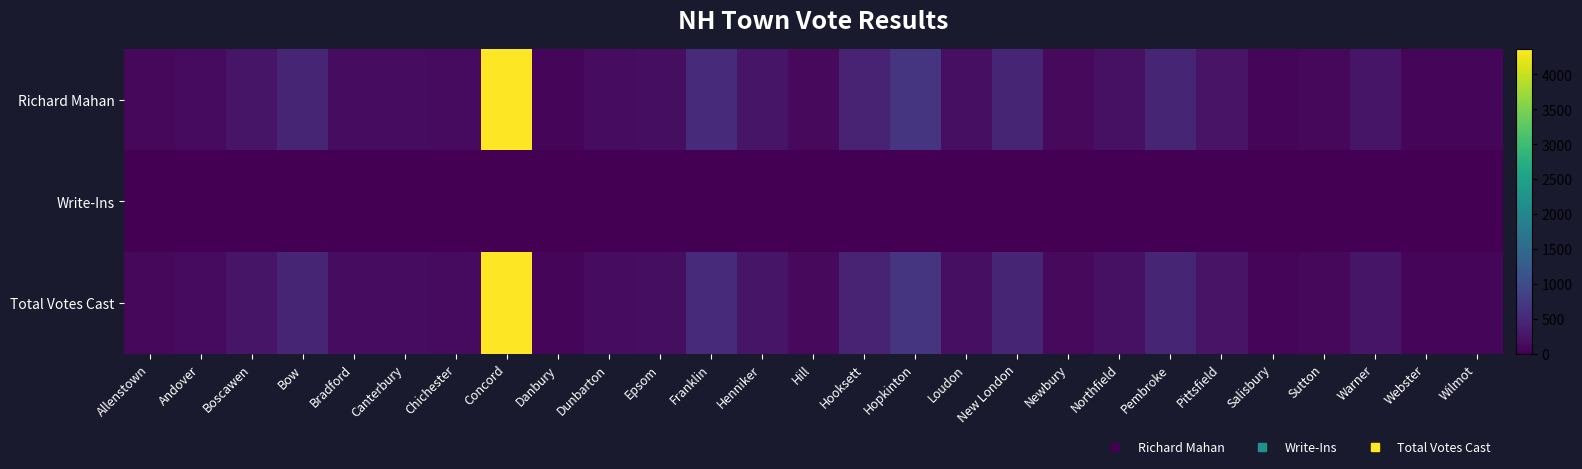

Reading left to right, transcribe all the data shown in this chart.

Richard Mahan: Allenstown=94	Andover=135	Boscawen=243	Bow=453	Bradford=149	Canterbury=140	Chichester=132	Concord=4361	Danbury=61	Dunbarton=153	Epsom=158	Franklin=530	Henniker=255	Hill=106	Hooksett=421	Hopkinton=677	Loudon=171	New London=455	Newbury=103	Northfield=194	Pembroke=460	Pittsfield=225	Salisbury=63	Sutton=93	Warner=255	Webster=79	Wilmot=65
Write-Ins: Allenstown=0	Andover=0	Boscawen=1	Bow=0	Bradford=0	Canterbury=0	Chichester=2	Concord=3	Danbury=0	Dunbarton=0	Epsom=0	Franklin=0	Henniker=0	Hill=0	Hooksett=0	Hopkinton=0	Loudon=0	New London=0	Newbury=0	Northfield=1	Pembroke=0	Pittsfield=0	Salisbury=0	Sutton=0	Warner=0	Webster=0	Wilmot=0
Total Votes Cast: Allenstown=94	Andover=135	Boscawen=244	Bow=453	Bradford=149	Canterbury=140	Chichester=134	Concord=4364	Danbury=61	Dunbarton=153	Epsom=158	Franklin=530	Henniker=255	Hill=106	Hooksett=421	Hopkinton=677	Loudon=171	New London=455	Newbury=103	Northfield=195	Pembroke=460	Pittsfield=225	Salisbury=63	Sutton=93	Warner=255	Webster=79	Wilmot=65